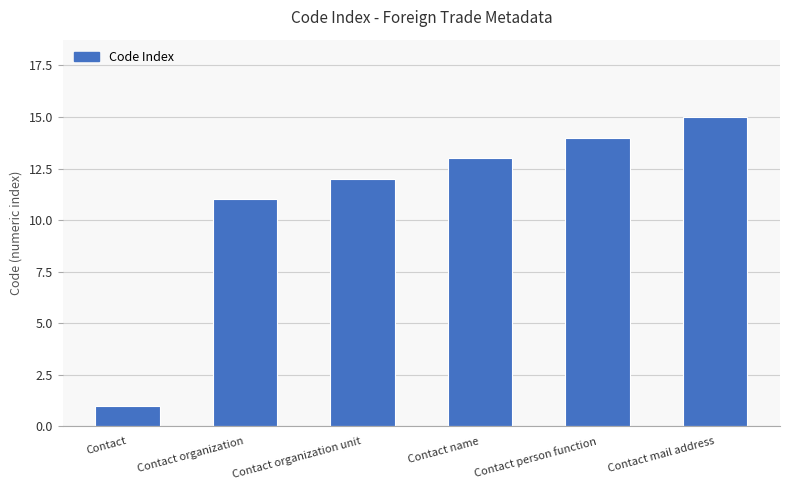

Count the number of categories in the chart.

6